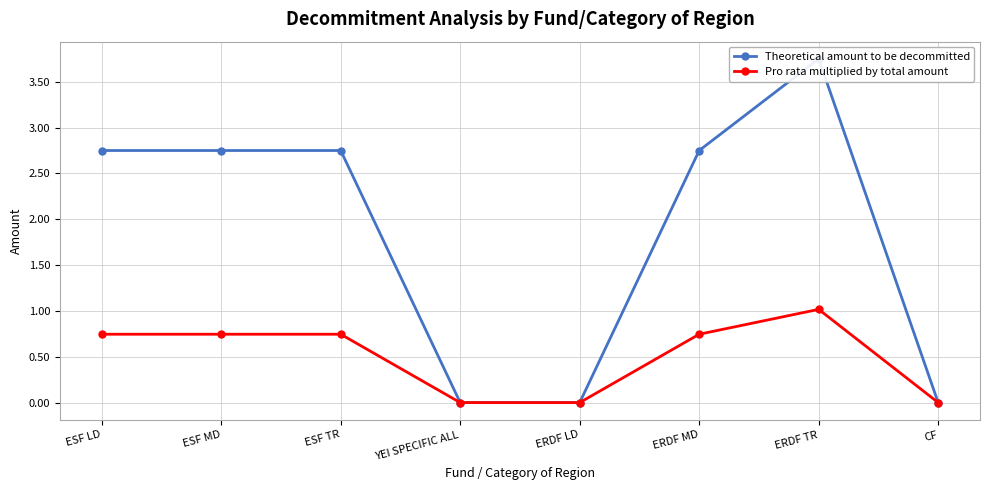

What is the value of the Theoretical amount to be decommitted point at the 3rd from the left?

2.8